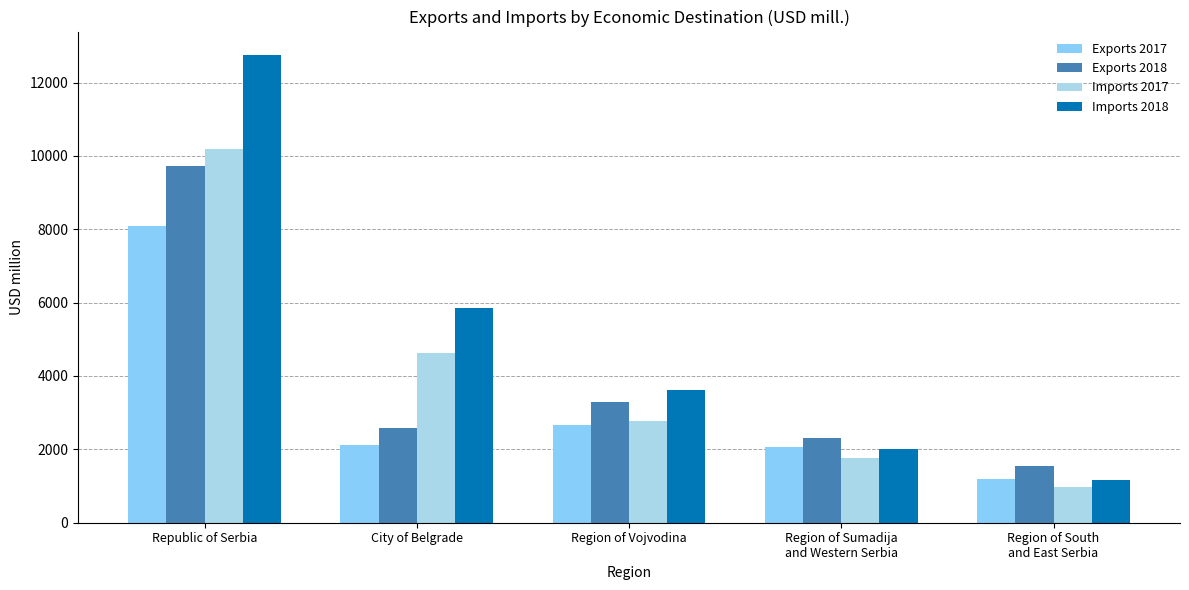

At which label is Exports 2017 closest to 4640?

Region of Vojvodina